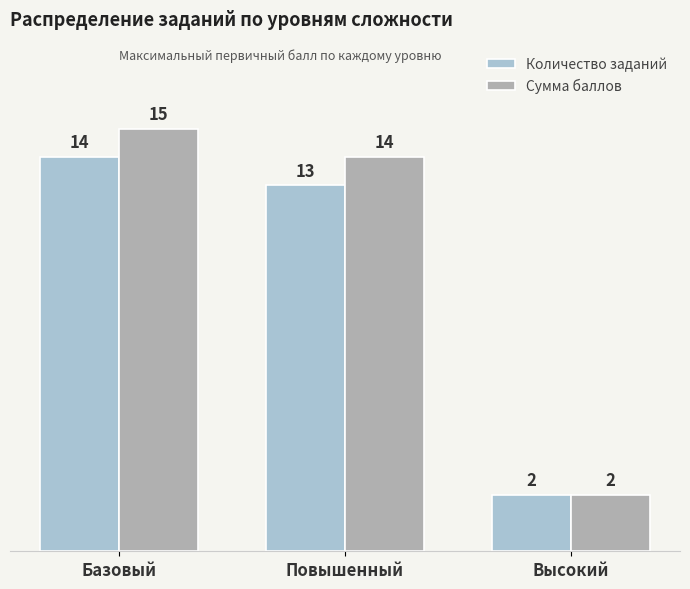

Is it true that Сумма баллов equals 3 at Повышенный?

False